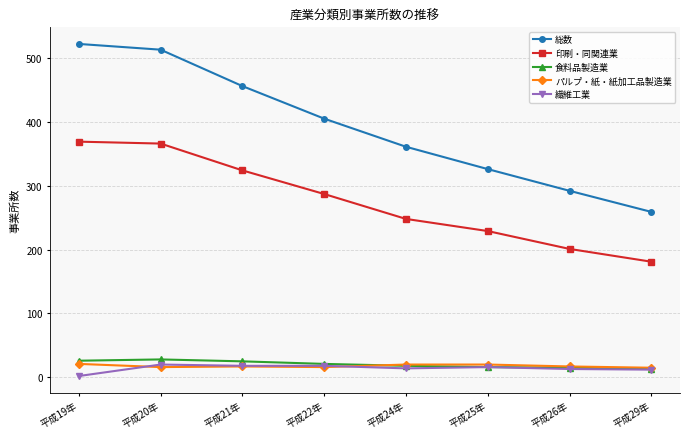

True or false: 食料品製造業 and 印刷・同関連業 intersect in this chart.

False